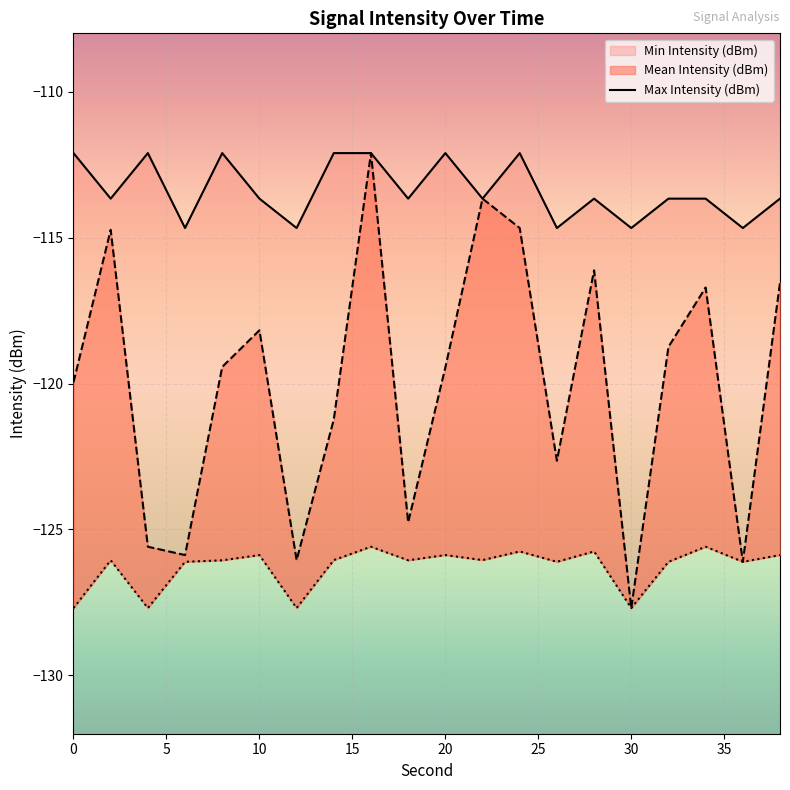

What is the value of the 18th point from the left?

-113.7